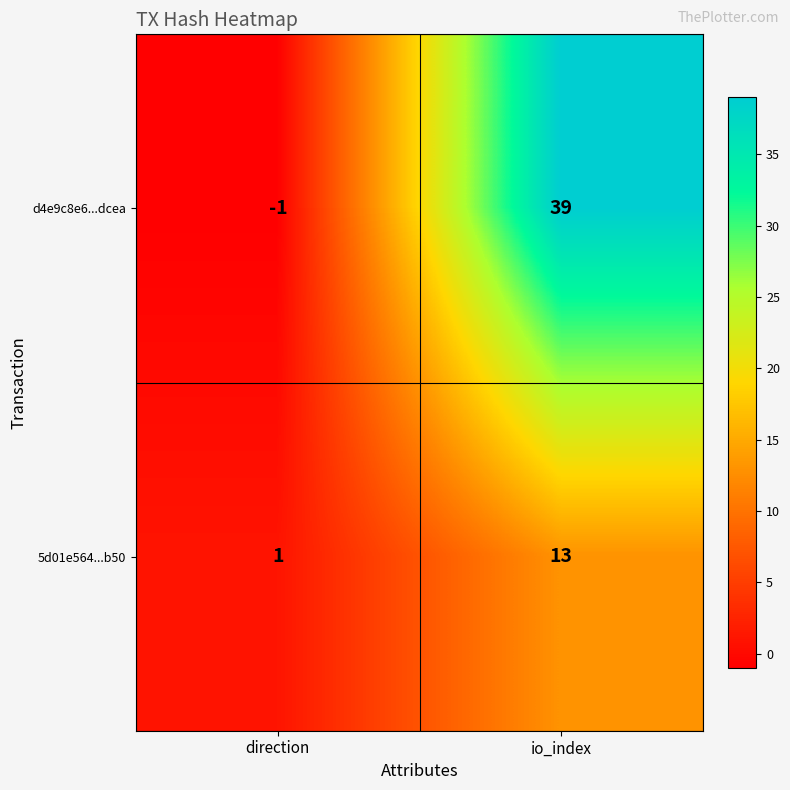

Where is d4e9c8e6...dcea nearest to the value 19?

direction